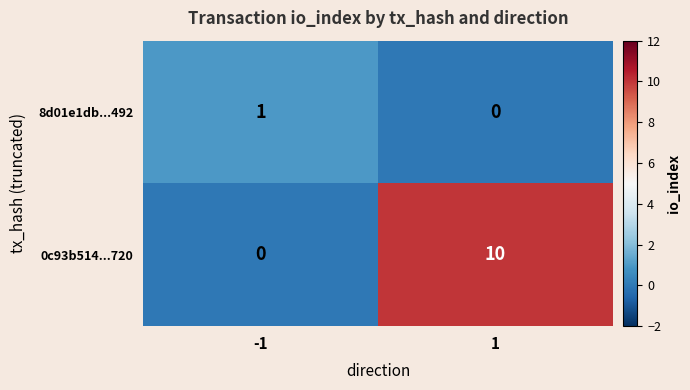

Is it true that 0c93b514...720 equals 10 at 1?

True